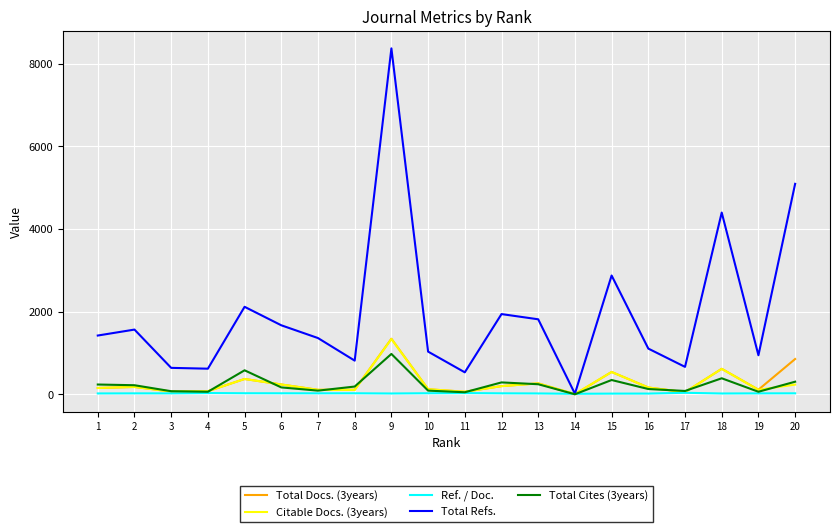

What is the sum of all Total Refs. values?

38974